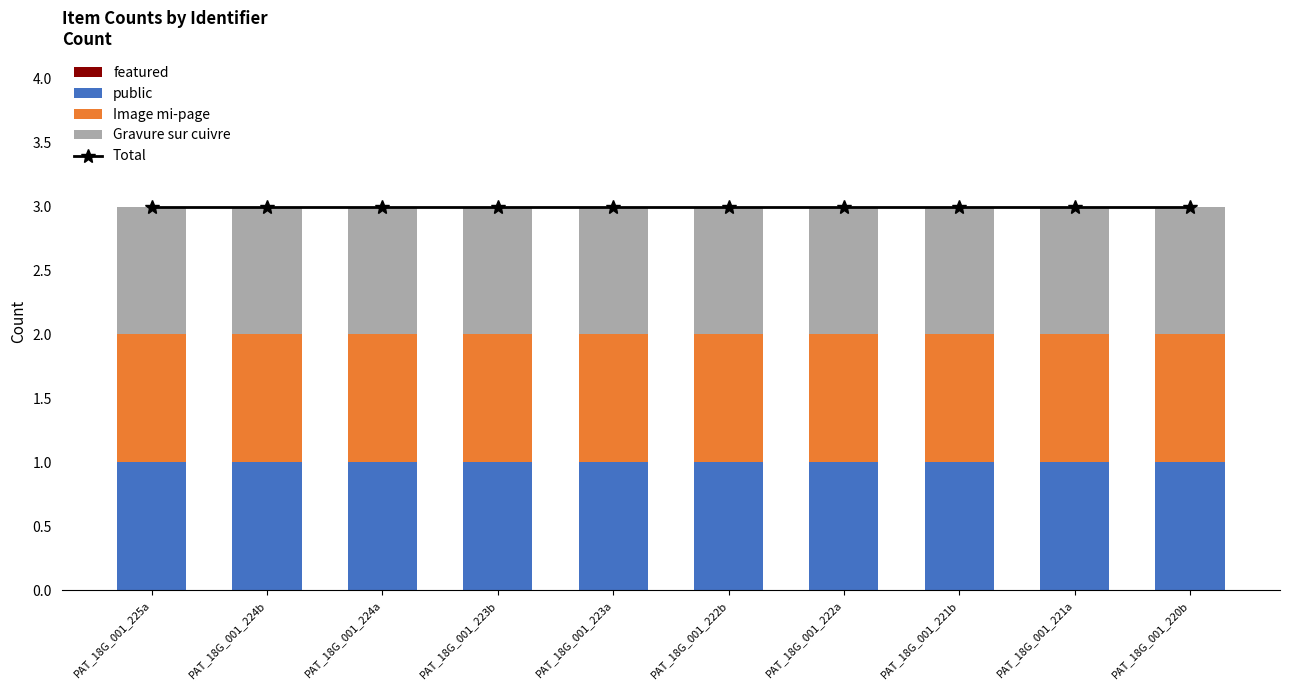

Rank the series by their maximum value, from highest to lowest.

Total, public, Image mi-page, Gravure sur cuivre, featured